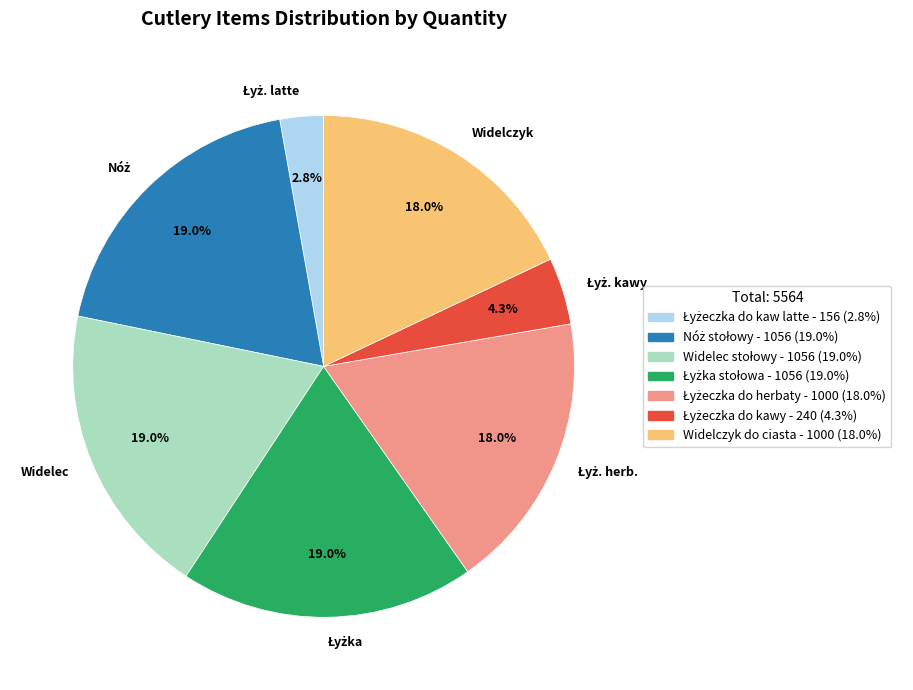

Combined, do Widelec and Widelczyk account for over 50%?

No